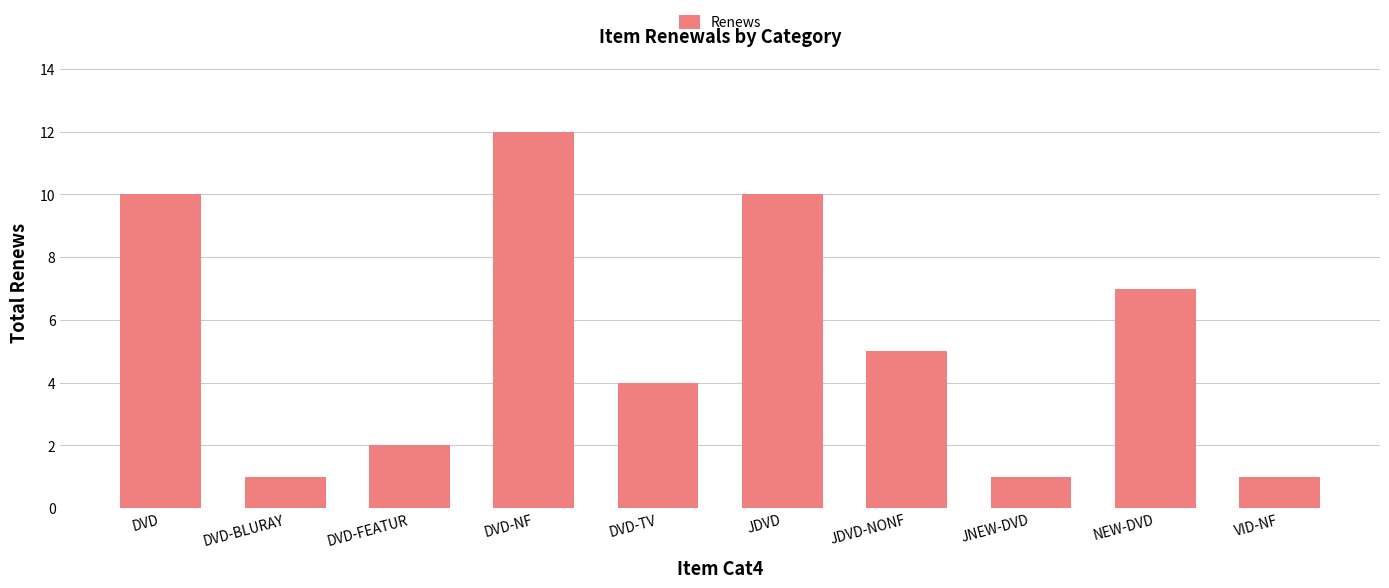

Where does the data first go above 5?

DVD